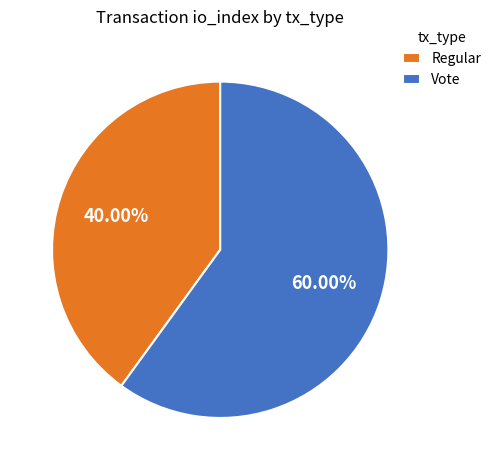

The Regular slice represents 27% of the pie. True or false?

False